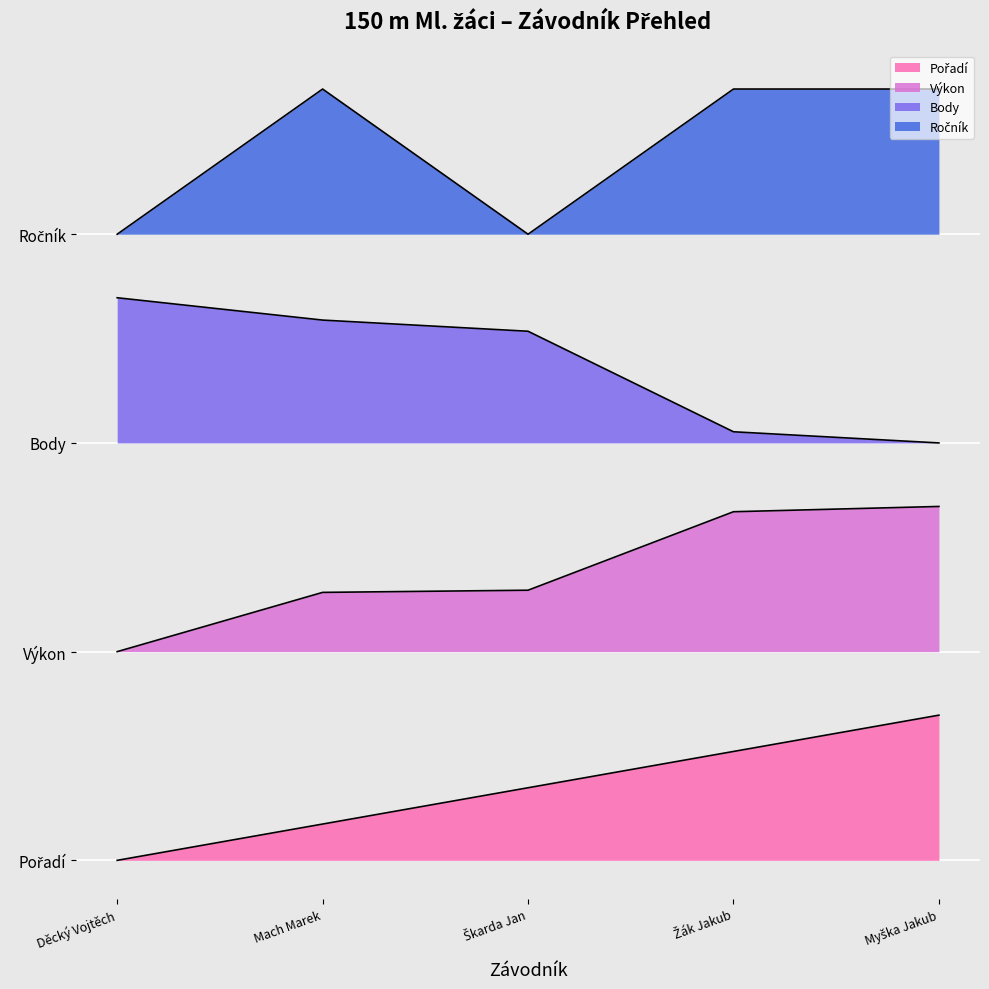

List the labels in order of Body value, largest first.

Děcký Vojtěch, Mach Marek, Škarda Jan, Žák Jakub, Myška Jakub